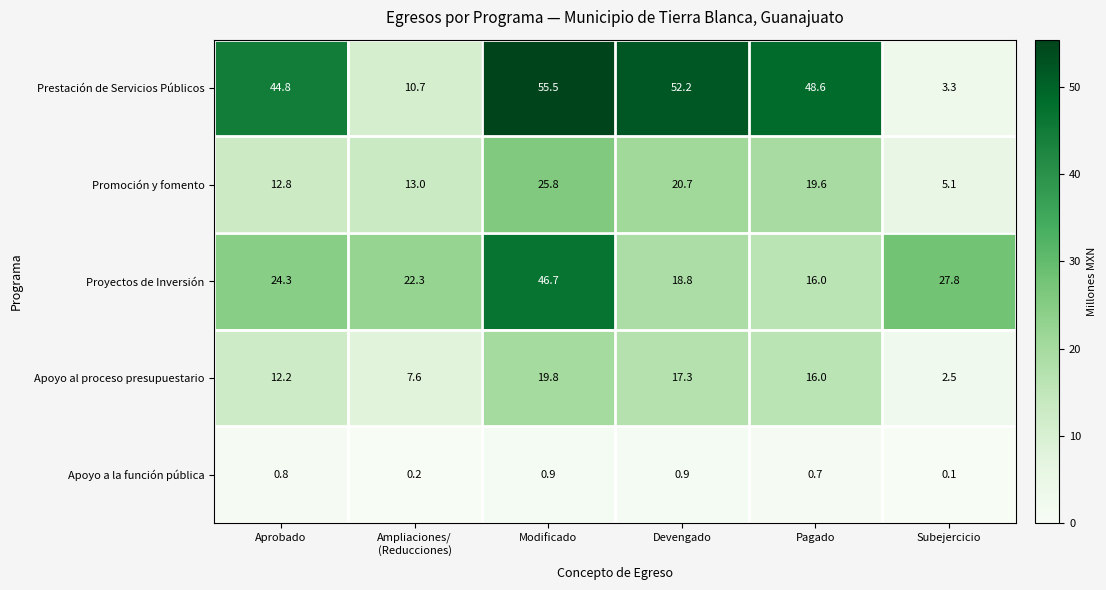

Which series has the largest total across all categories?

Prestación de Servicios Públicos